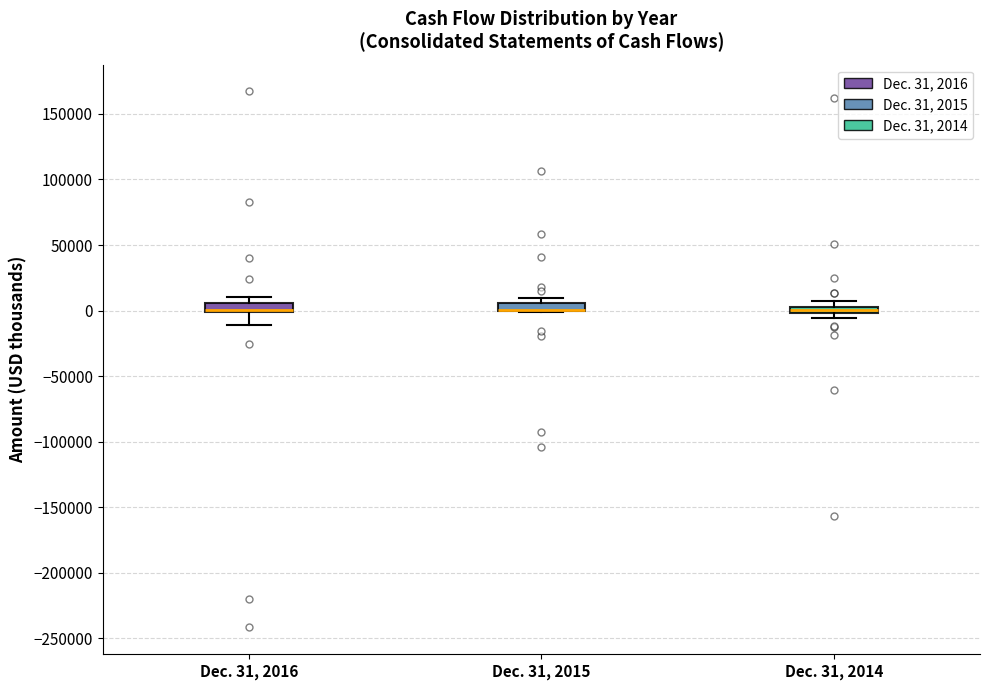

Where is the upper edge of the box for Dec. 31, 2014 on the y-axis? The values are not printed on the chart, so give them approximately, as read against the axis.

5000